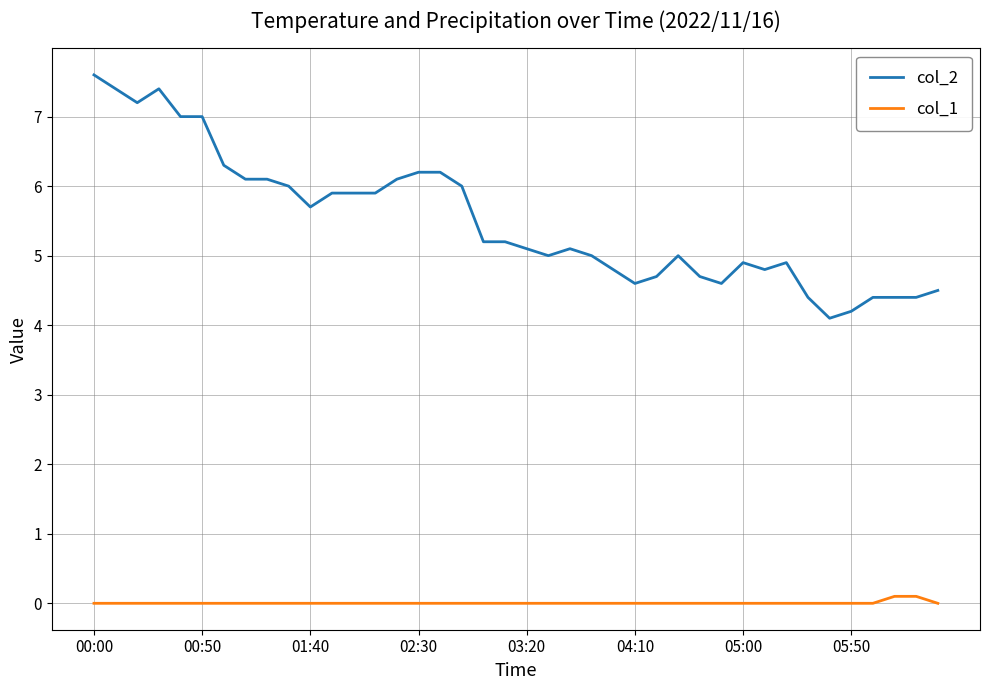

List the series in order of their overall mean, lowest first.

col_1, col_2